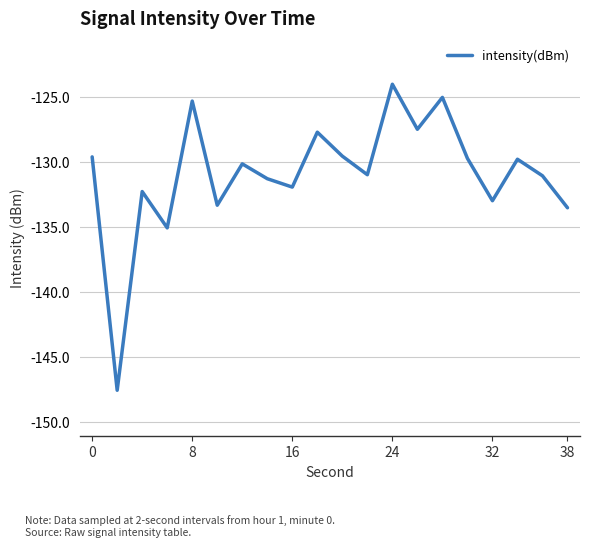

What is the difference between the second highest and minimum values?

22.5